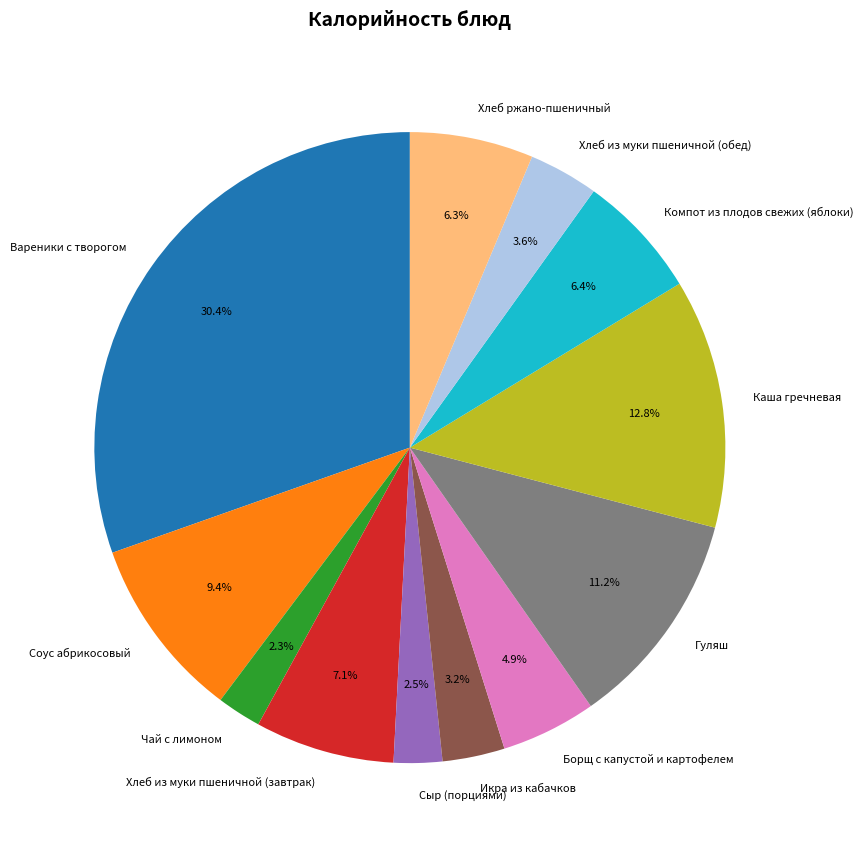

How many segments does this pie chart have?

12